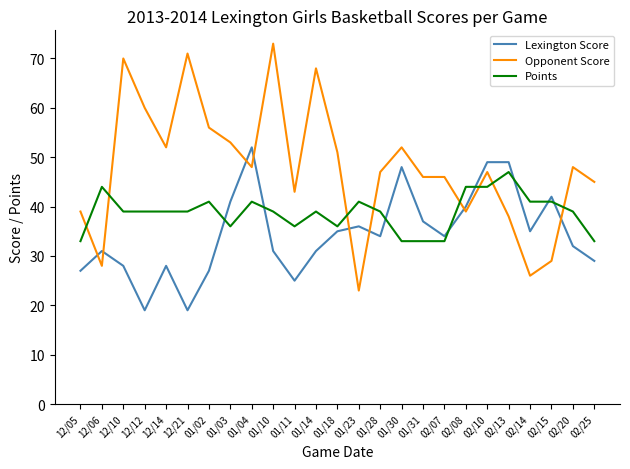

The Points series shows 22 at 02/25. True or false?

False